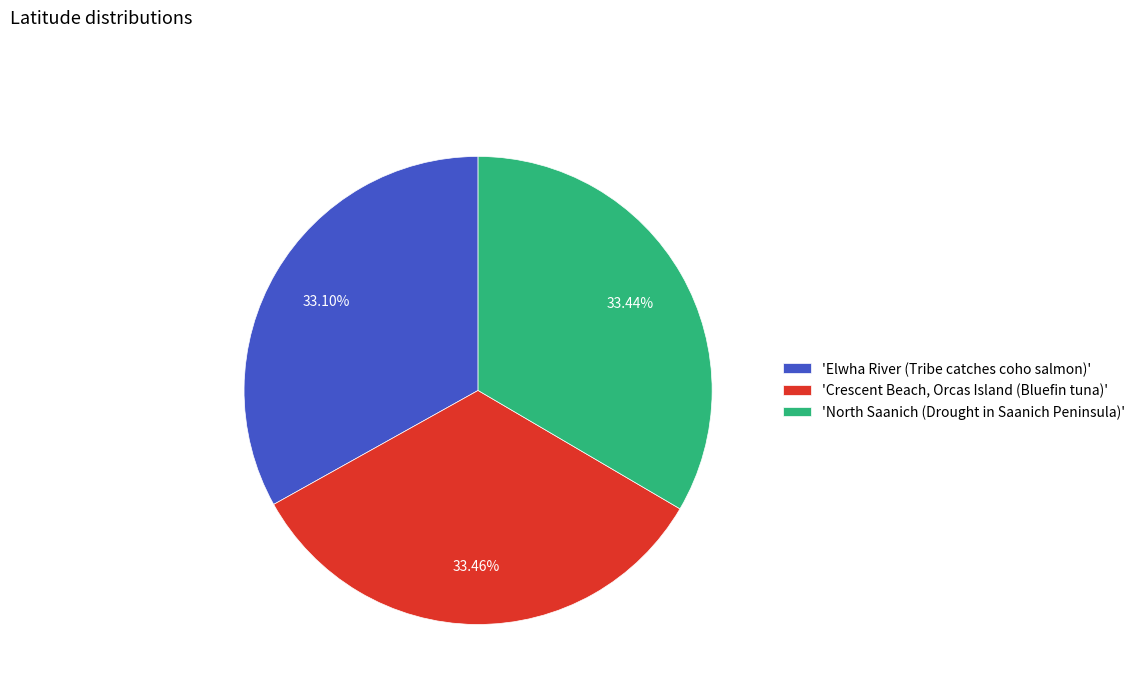

What is the ratio of the value at 'North Saanich (Drought in Saanich Peninsula)' to the value at 'Crescent Beach, Orcas Island (Bluefin tuna)'?

1.0